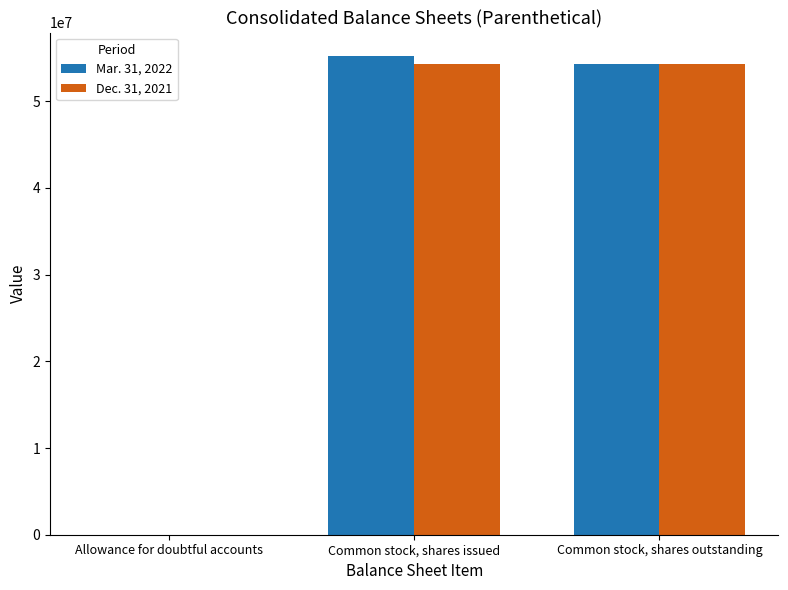

The value of Mar. 31, 2022 at Common stock, shares outstanding is 17220835. True or false?

False